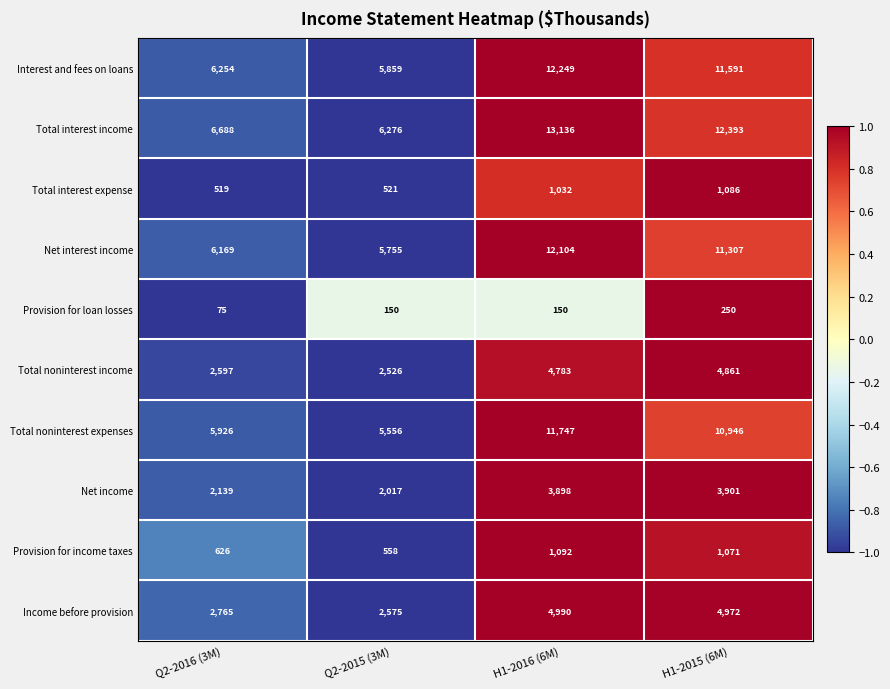

What is the difference between the maximum and minimum values in the Total interest income series?

6860